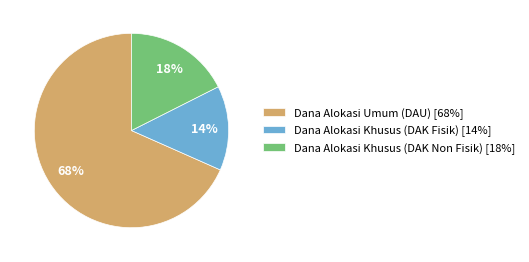

Which has a higher value, Dana Alokasi Umum (DAU) or Dana Alokasi Khusus (DAK Non Fisik)?

Dana Alokasi Umum (DAU)